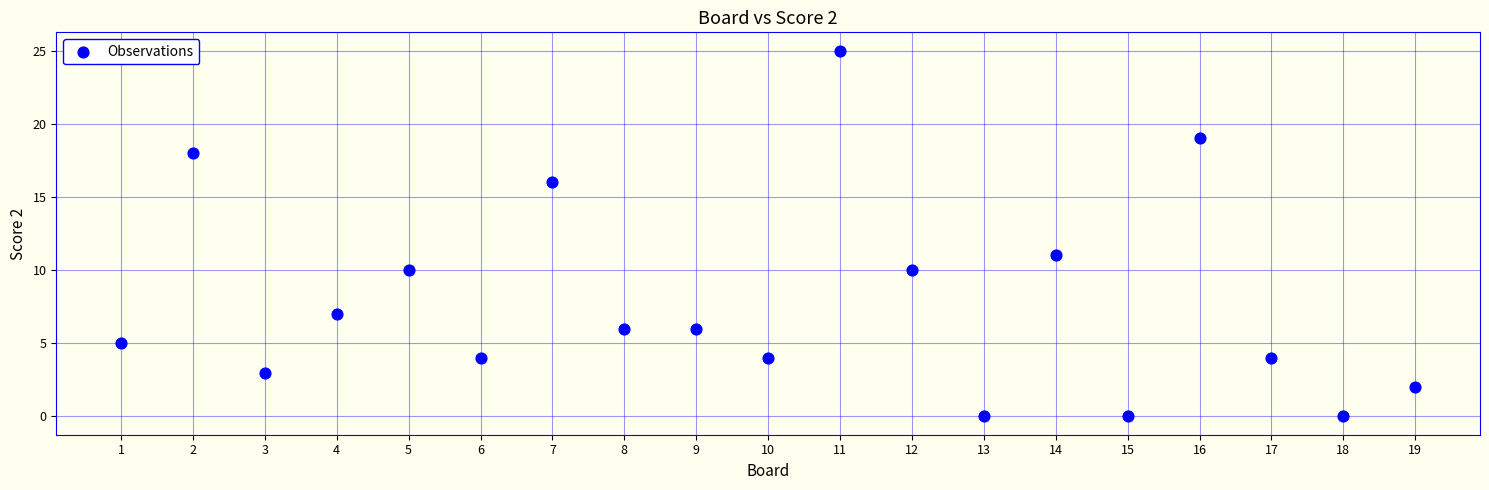

What is the range of Y values (max minus min)?

25